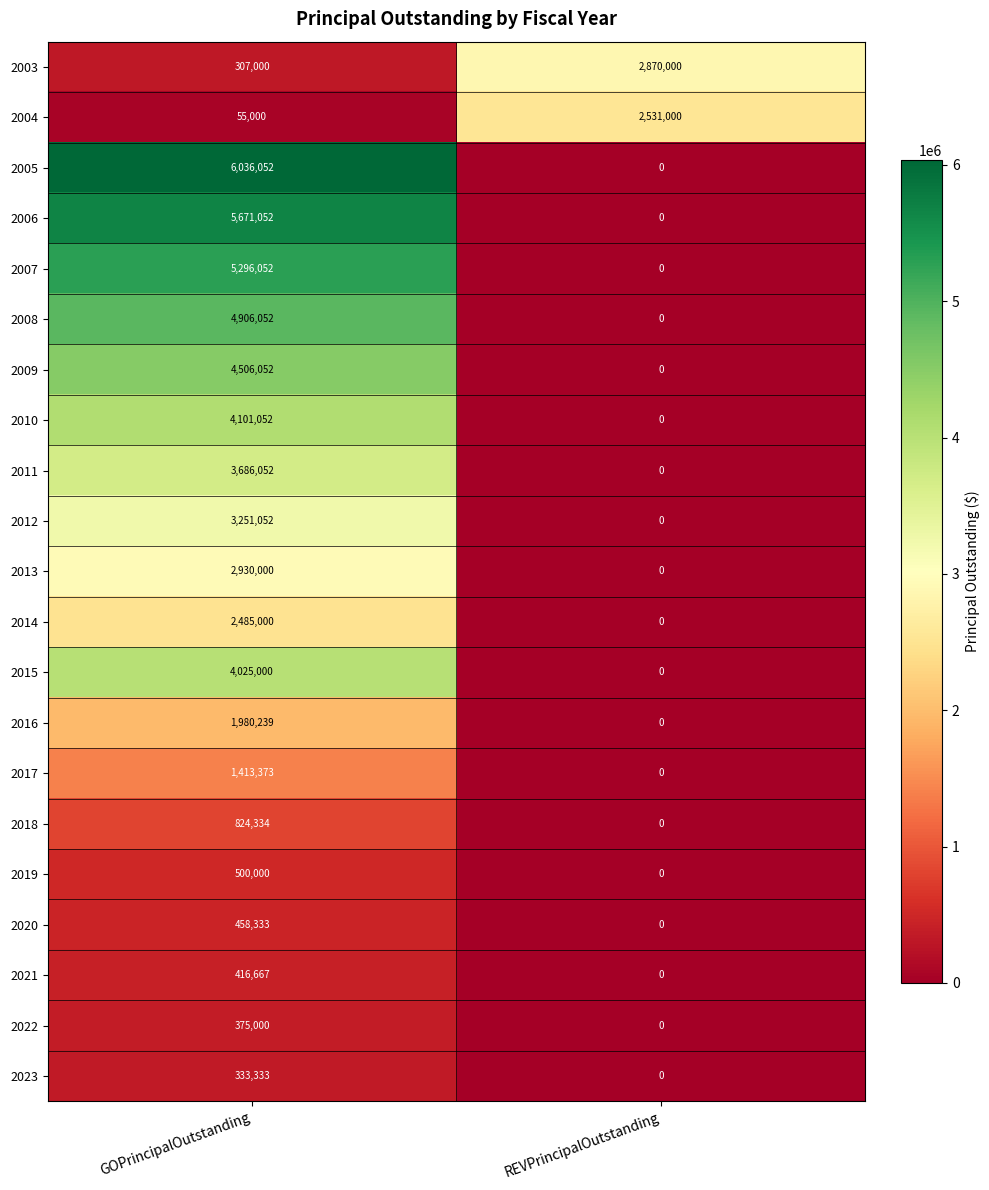

List the labels in order of 2004 value, largest first.

REVPrincipalOutstanding, GOPrincipalOutstanding